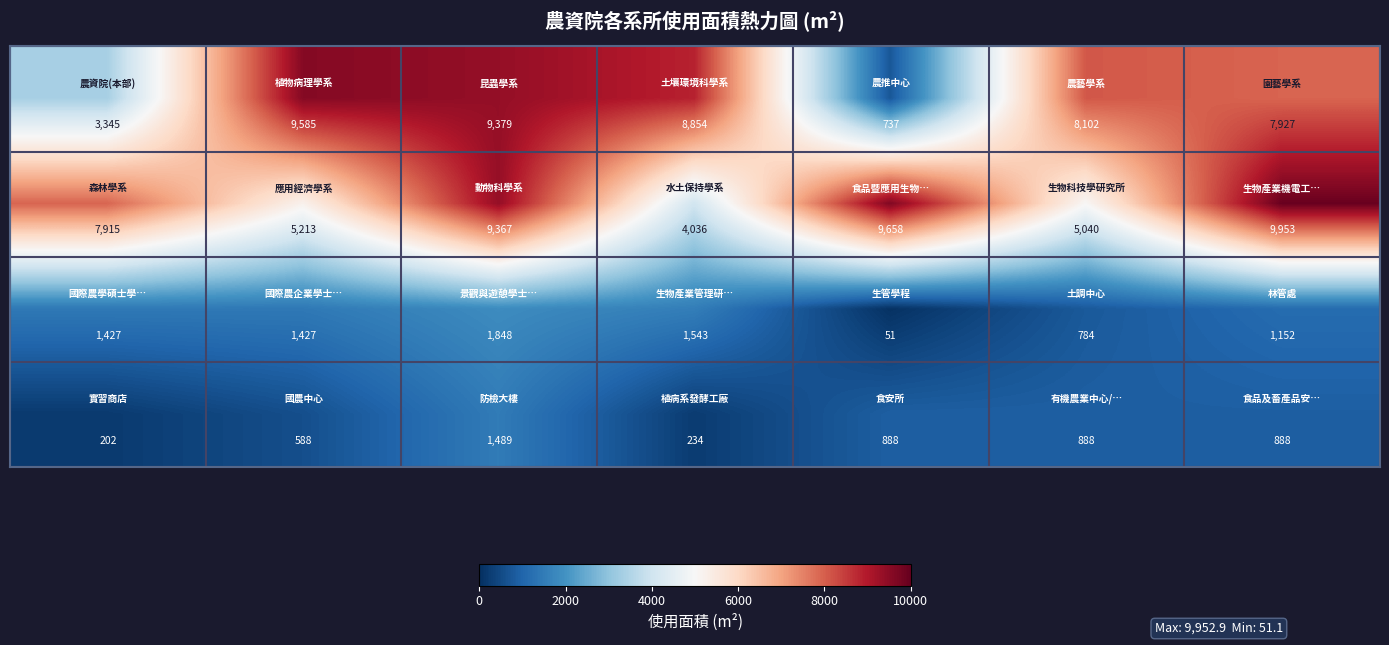

What is the maximum value shown in the chart?

9953